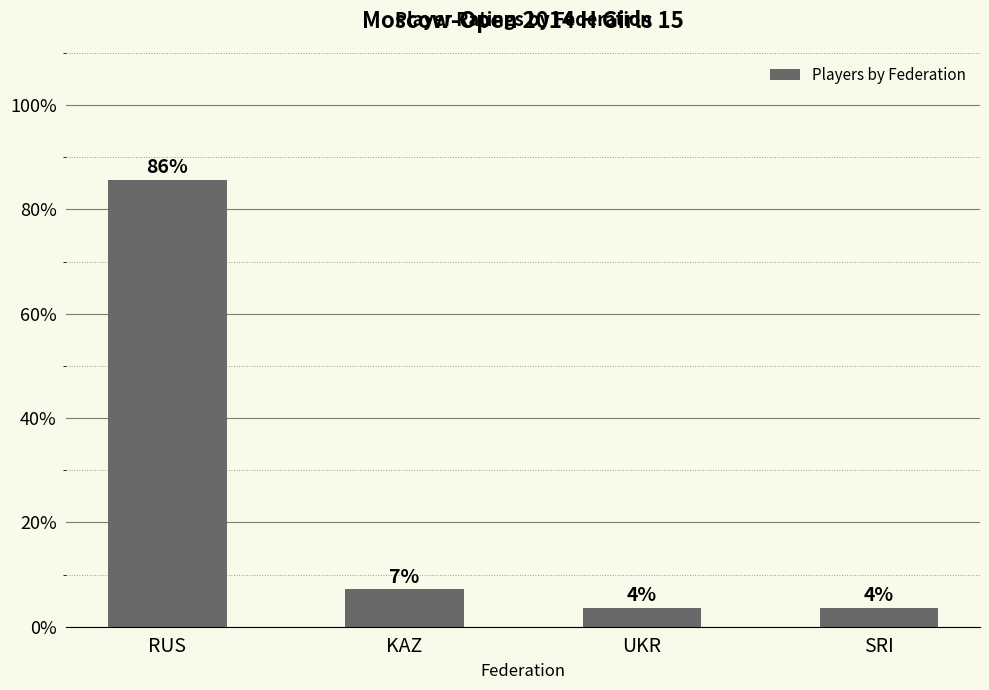

What is the sum of all values?

100.0